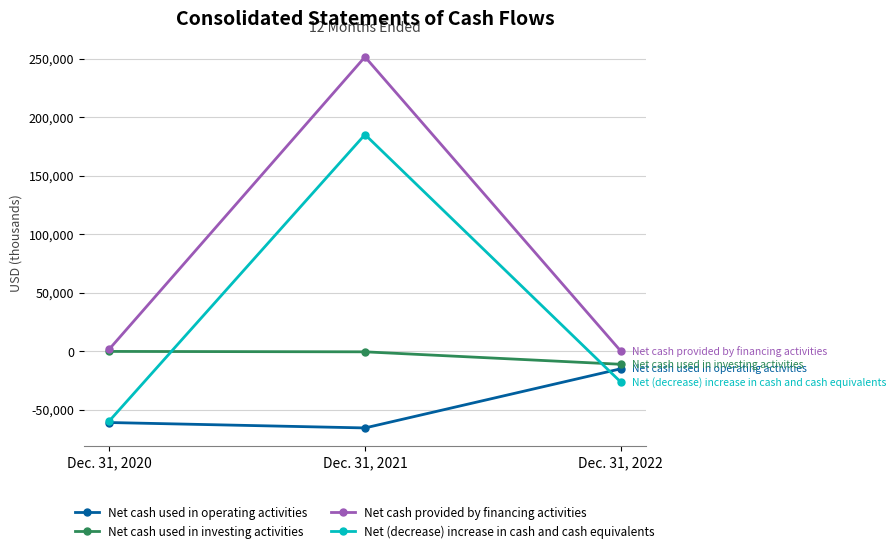

True or false: Net (decrease) increase in cash and cash equivalents has a value of -27250 at Dec. 31, 2020.

False